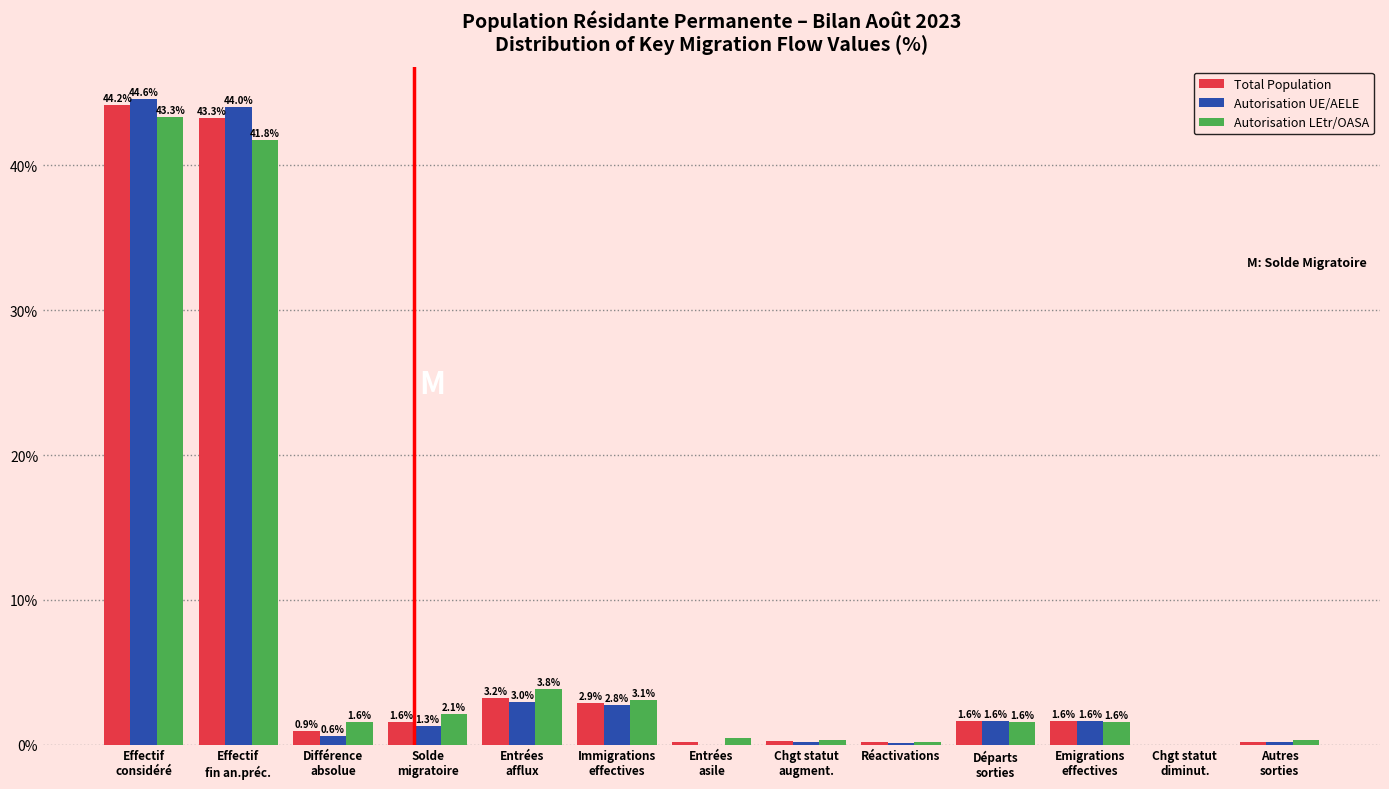

What is the highest value of the Autorisation LEtr/OASA series?

43.3